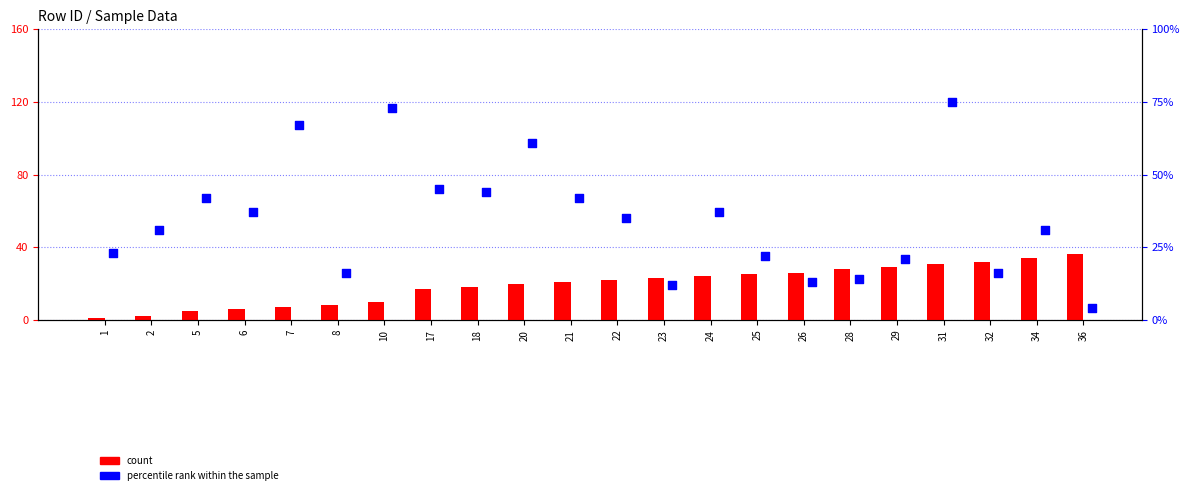

Which series reaches the maximum Y coordinate?

percentile rank within the sample